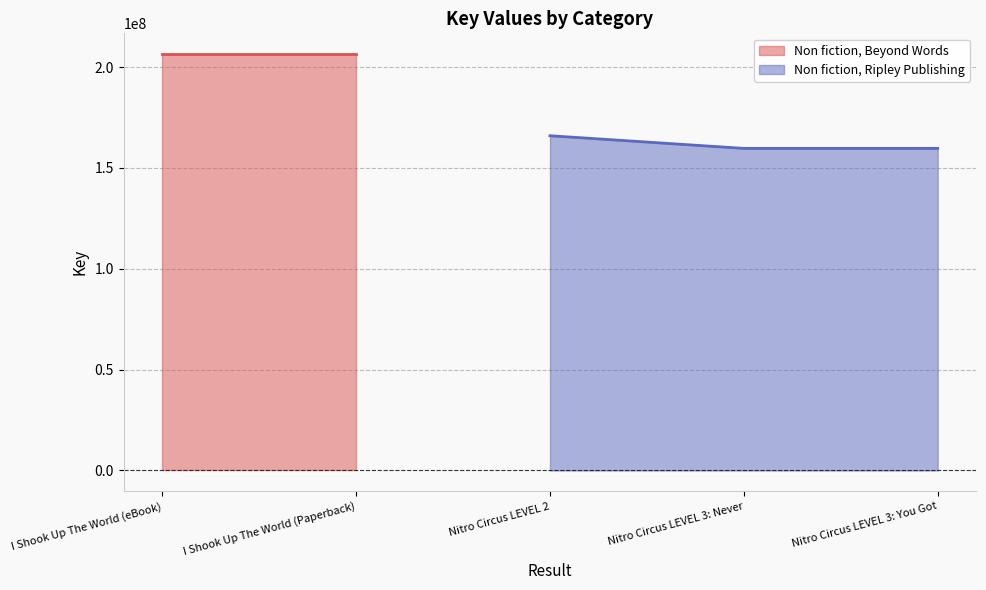

At which label does Non fiction, Ripley Publishing reach its peak?

Nitro Circus LEVEL 2